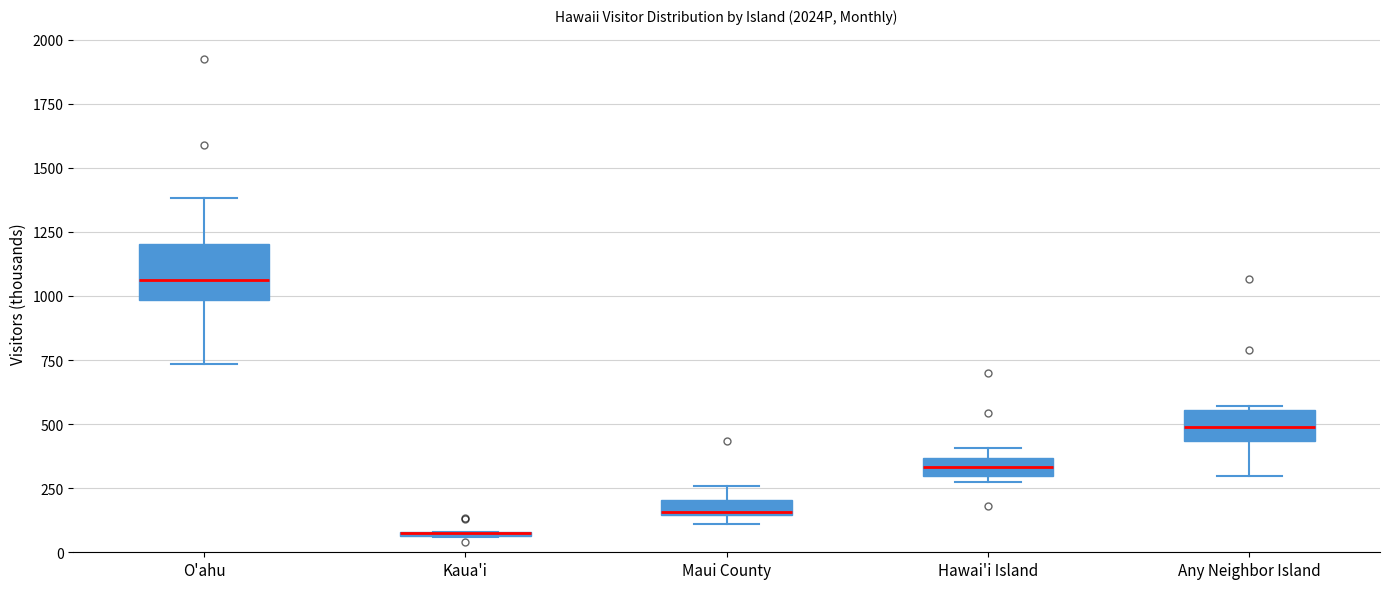

Comparing the boxes themselves (not the whiskers), which one is the tallest?

O'ahu